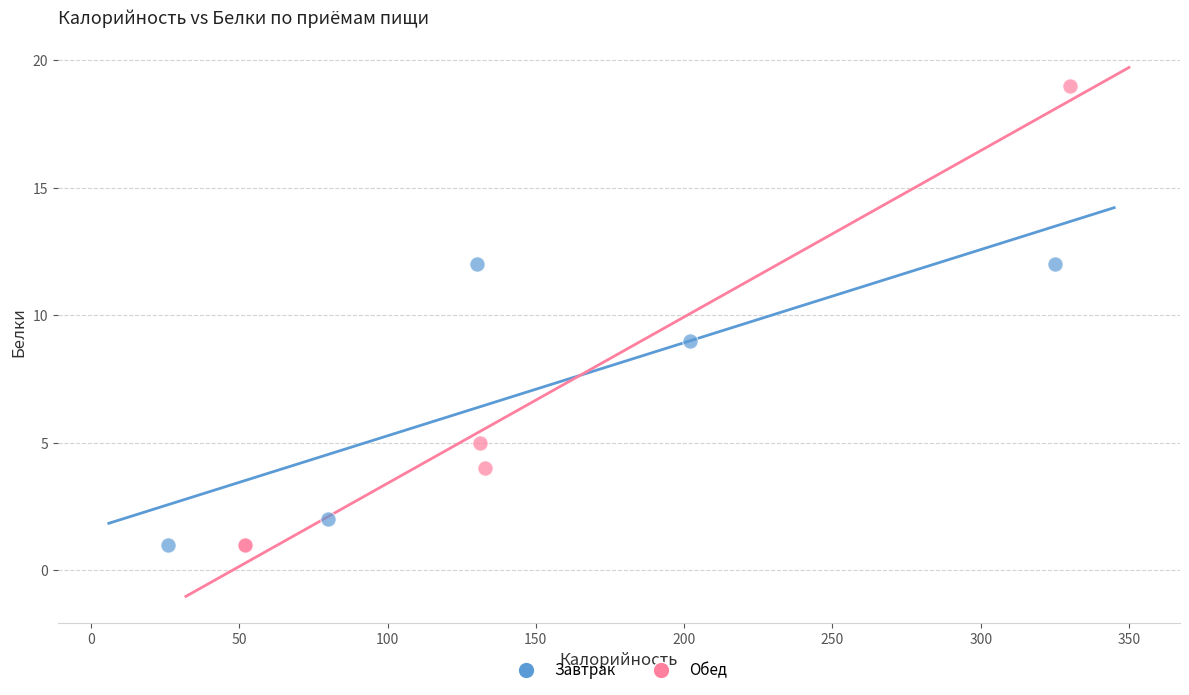

Which series contains the highest Y value?

Обед